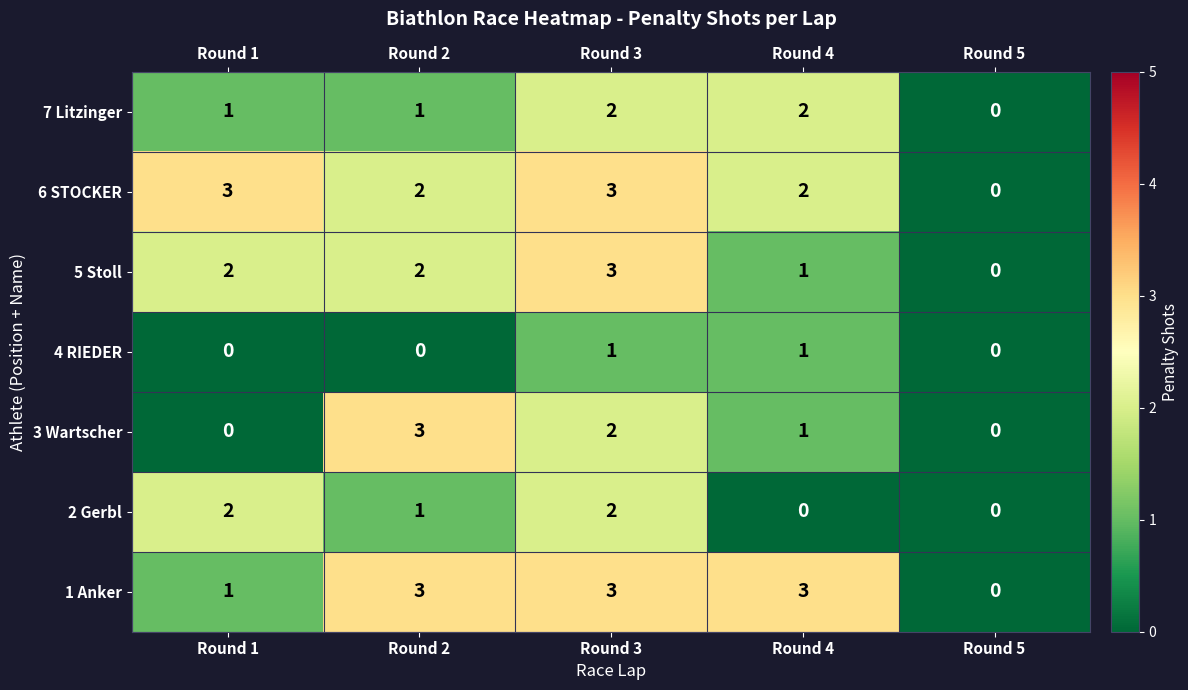

What is the sum of all 1 Anker values?

10